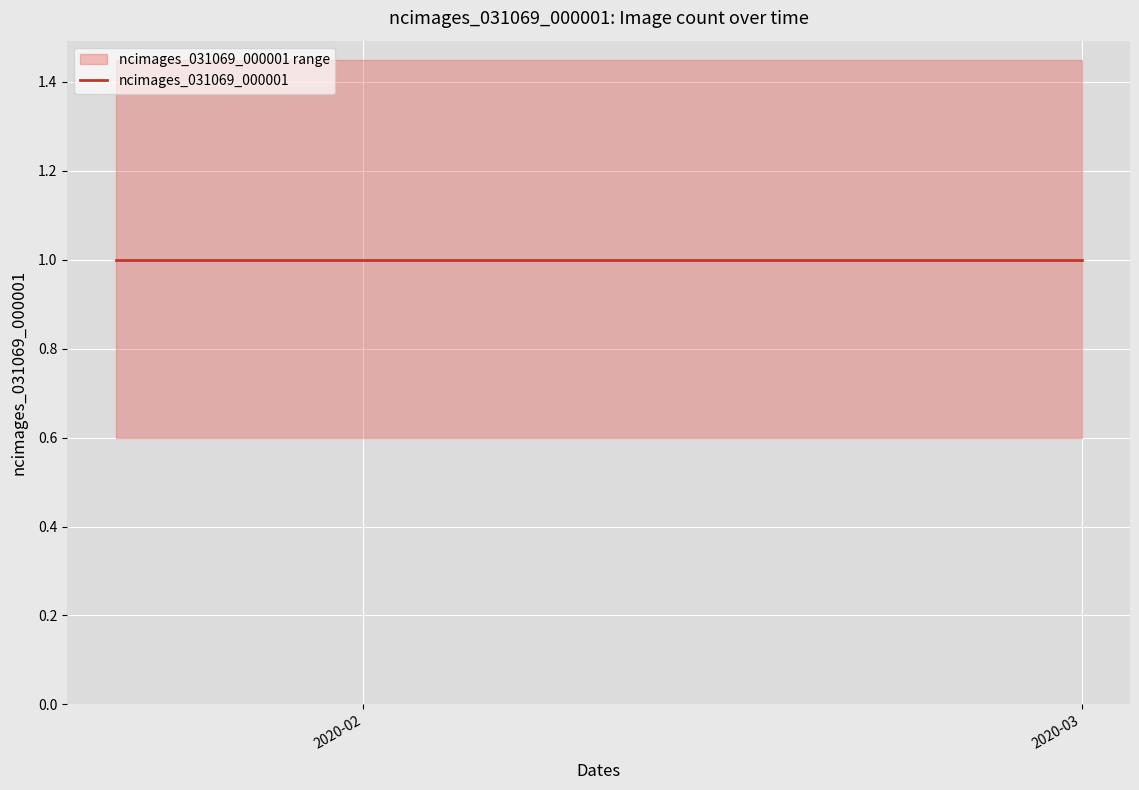

Count the number of values greater than 0.

1